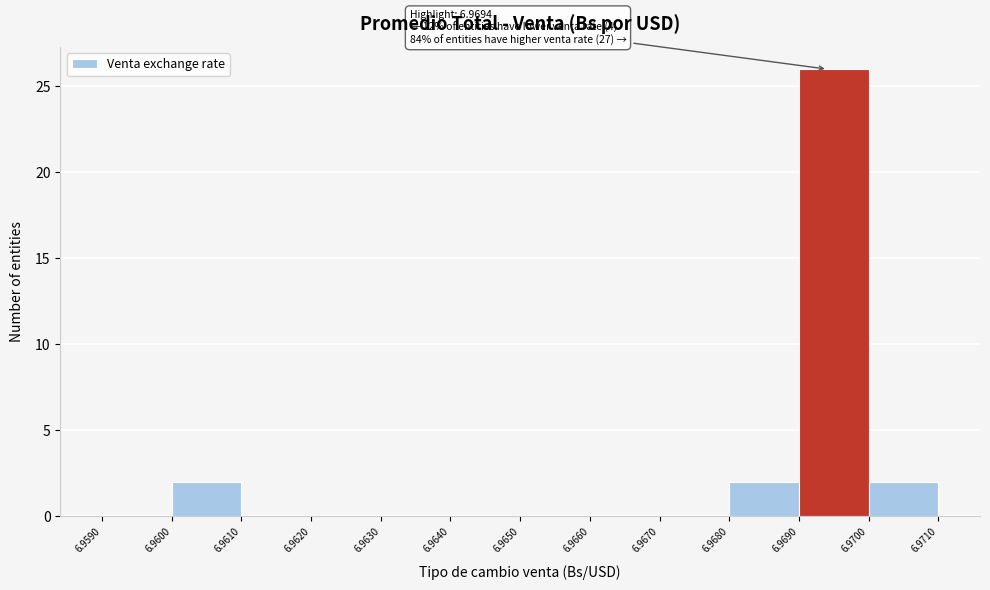

Over which range of the x-axis is the bar tallest?

6.9690 to 6.9700